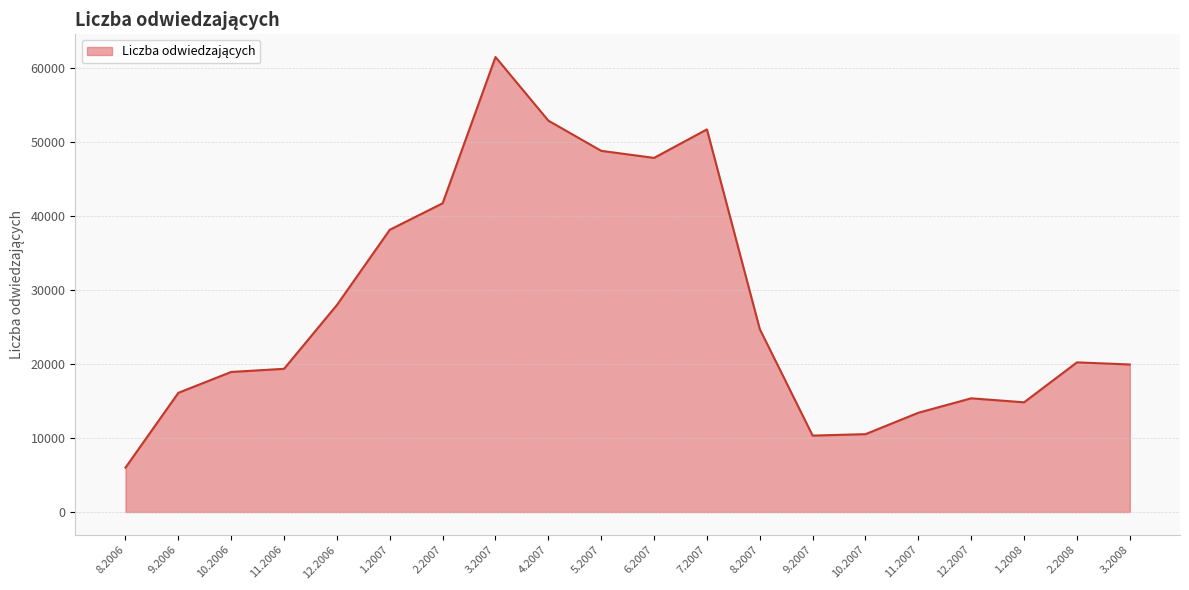

At which label does the data first exceed 20207?

12.2006